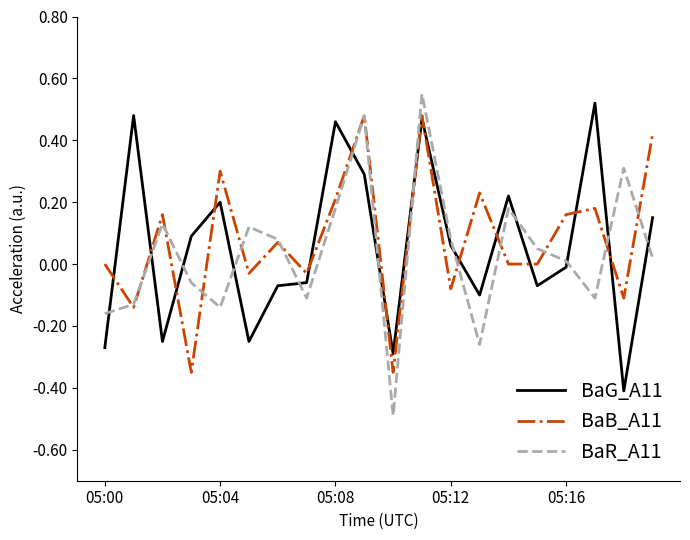

After their last crossing, which series has the higher values: BaG_A11 or BaB_A11?

BaB_A11